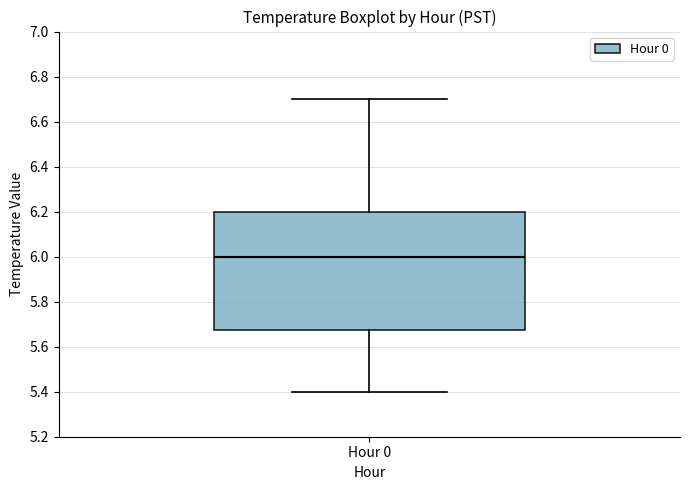

Where is the lower edge of the box for Hour 0 on the y-axis? The values are not printed on the chart, so give them approximately, as read against the axis.

5.68